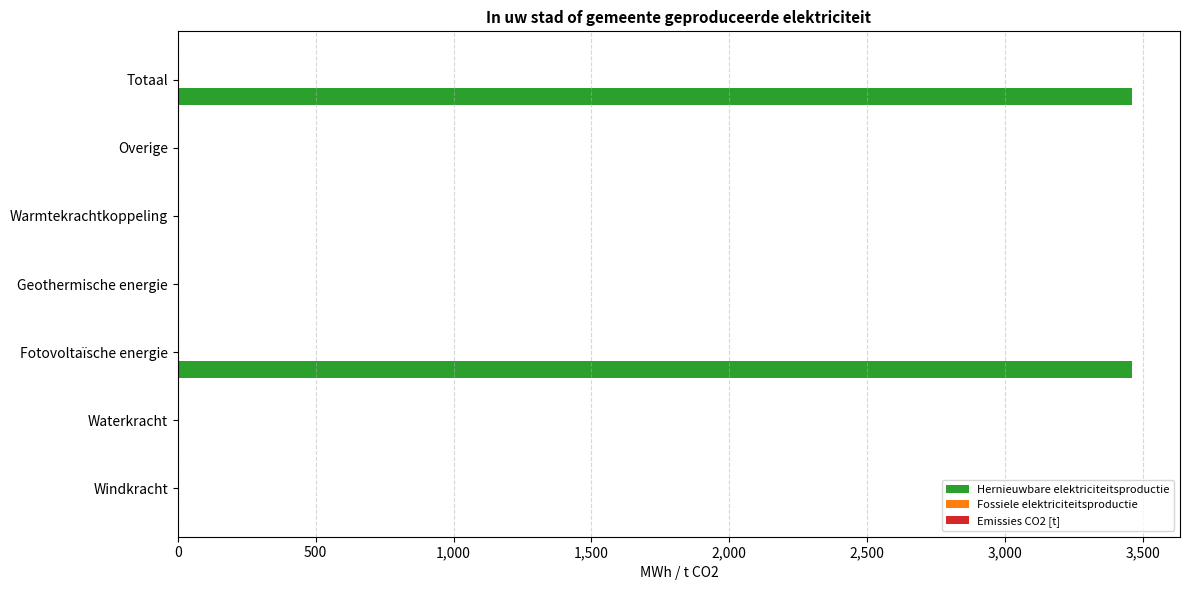

What is the greatest value displayed?

3461.2